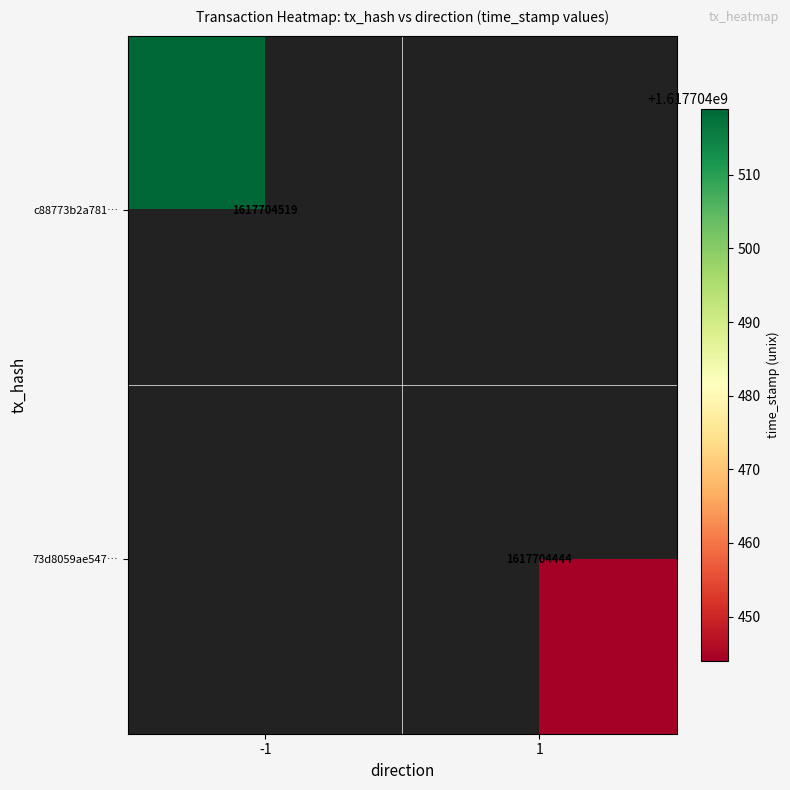

Between 0 and 1, which is larger?

1